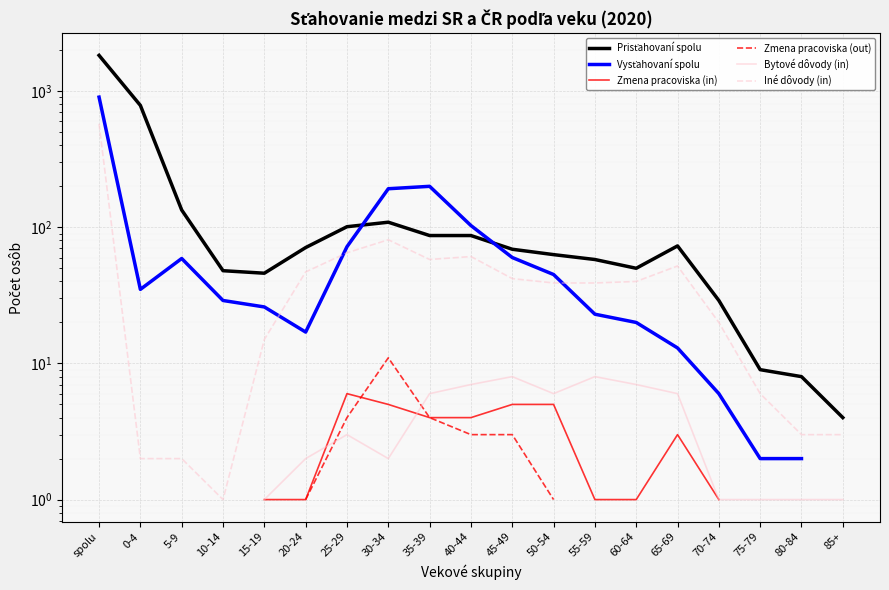

How many lines are shown in the chart?

6